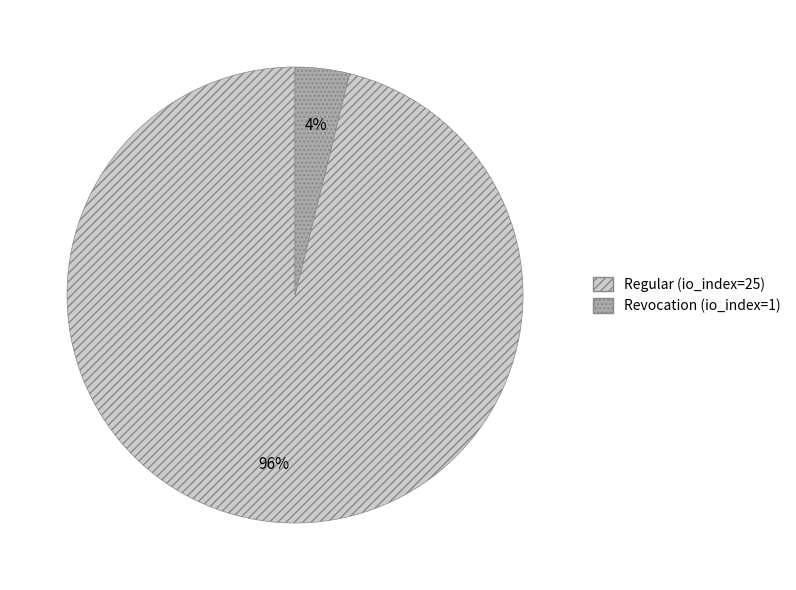

What percentage is the Regular (io_index=25) slice, to the nearest percent?

96%